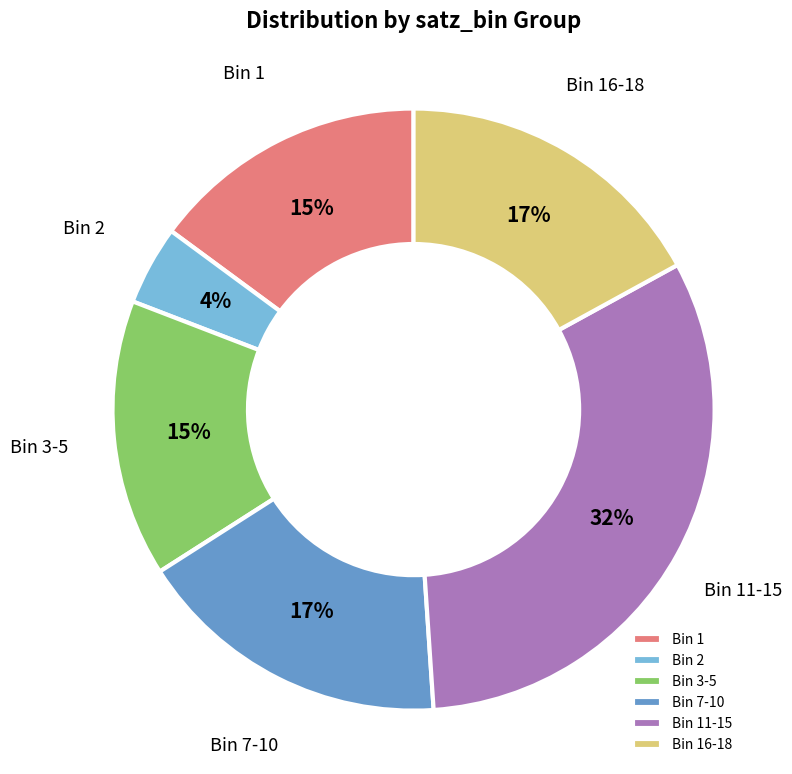

Is it true that Bin 1 is 15% of the pie?

True